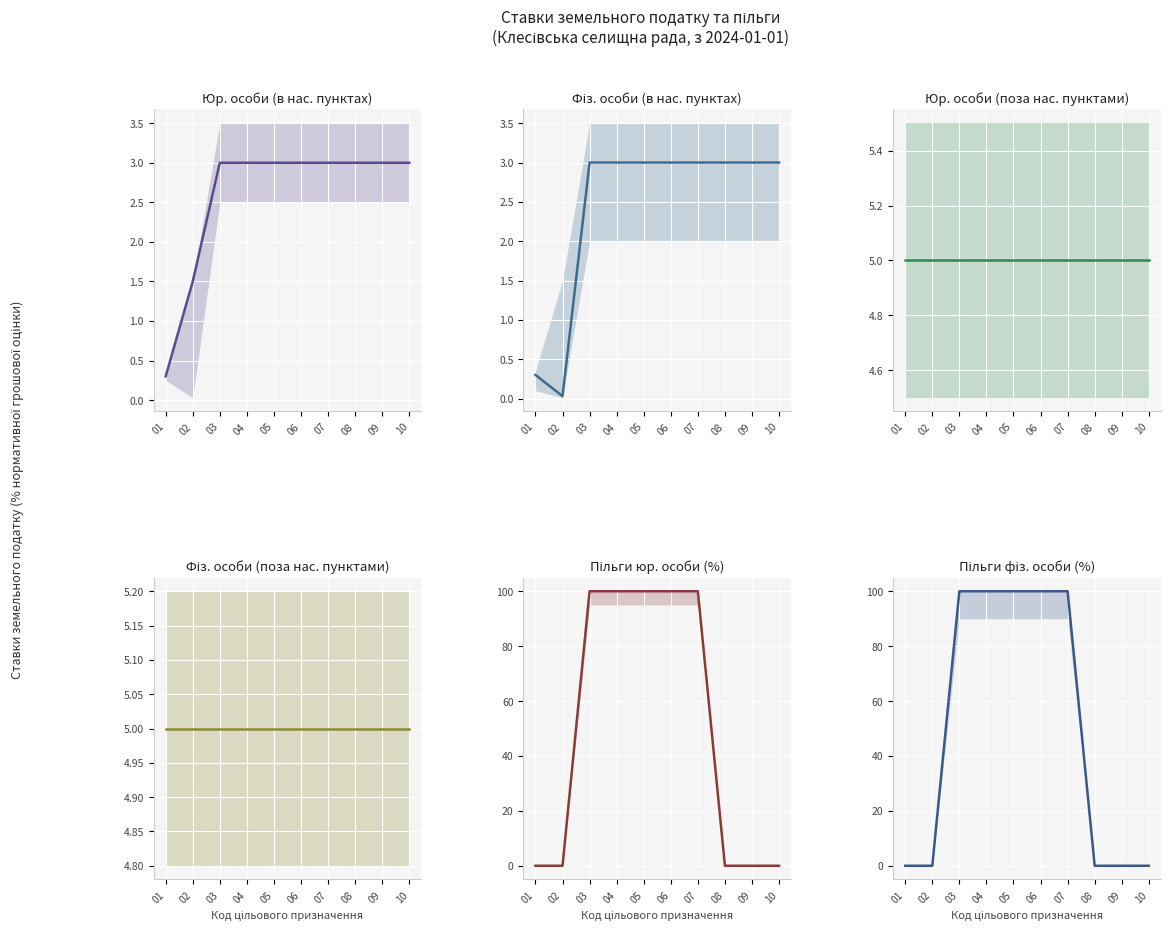

True or false: Юр. особи
(в нас. пунктах) and Фіз. особи
(поза нас. пунктами) intersect in this chart.

False